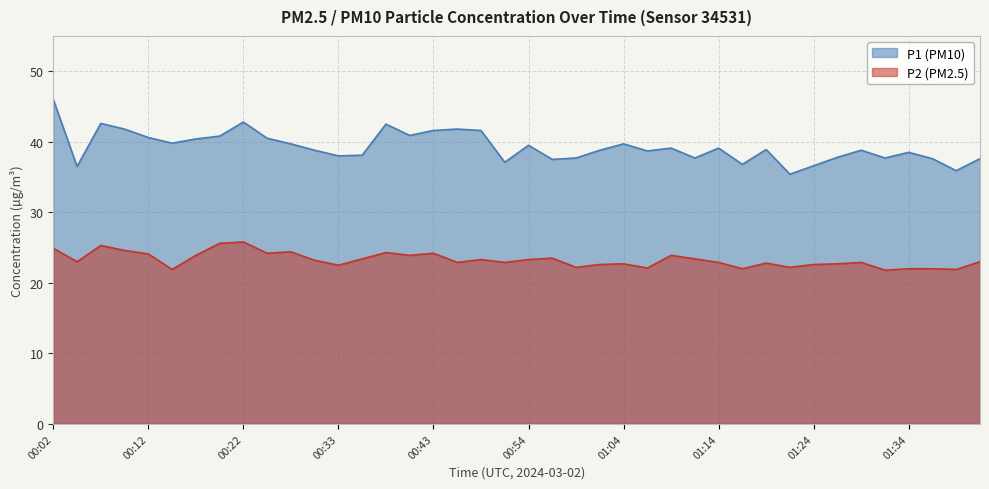

True or false: P1 and P2 intersect in this chart.

False